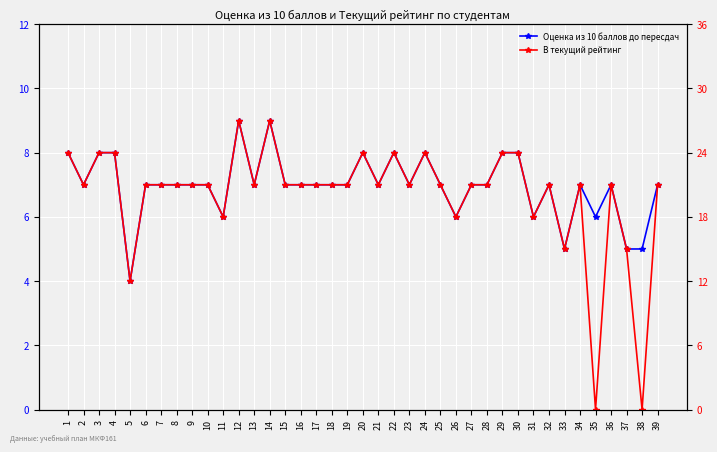

Which label corresponds to the smallest value in the chart?

35